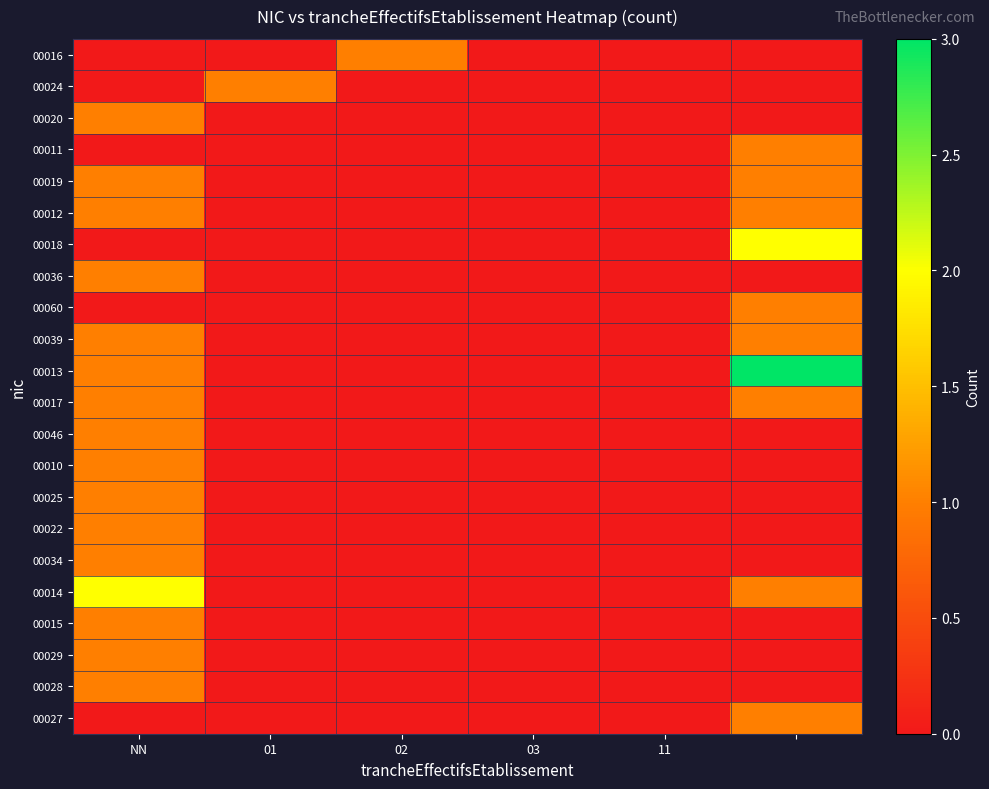

Reading right to left, transcribe all the data shown in this chart.

00016: 0	0	0	1	0	0
00024: 0	0	0	0	1	0
00020: 0	0	0	0	0	1
00011: 1	0	0	0	0	0
00019: 1	0	0	0	0	1
00012: 1	0	0	0	0	1
00018: 2	0	0	0	0	0
00036: 0	0	0	0	0	1
00060: 1	0	0	0	0	0
00039: 1	0	0	0	0	1
00013: 3	0	0	0	0	1
00017: 1	0	0	0	0	1
00046: 0	0	0	0	0	1
00010: 0	0	0	0	0	1
00025: 0	0	0	0	0	1
00022: 0	0	0	0	0	1
00034: 0	0	0	0	0	1
00014: 1	0	0	0	0	2
00015: 0	0	0	0	0	1
00029: 0	0	0	0	0	1
00028: 0	0	0	0	0	1
00027: 1	0	0	0	0	0